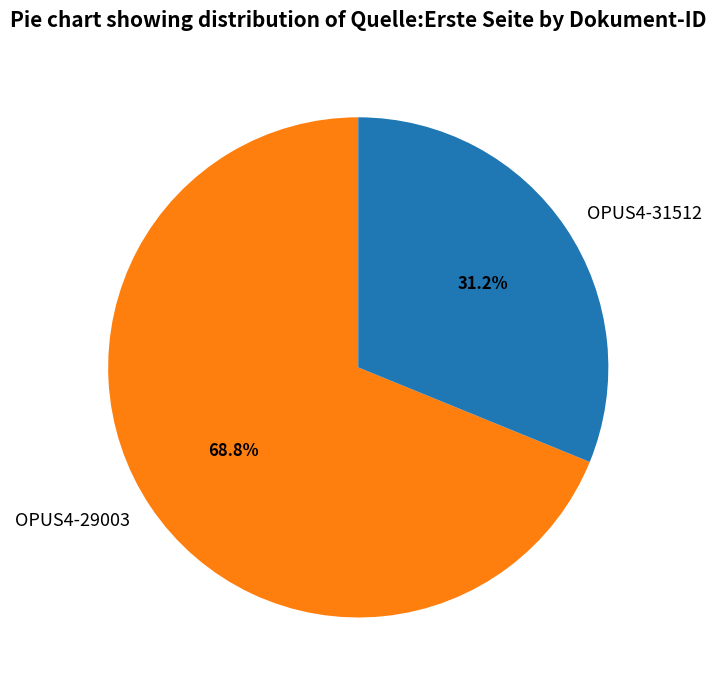

Which has a higher value, OPUS4-29003 or OPUS4-31512?

OPUS4-29003